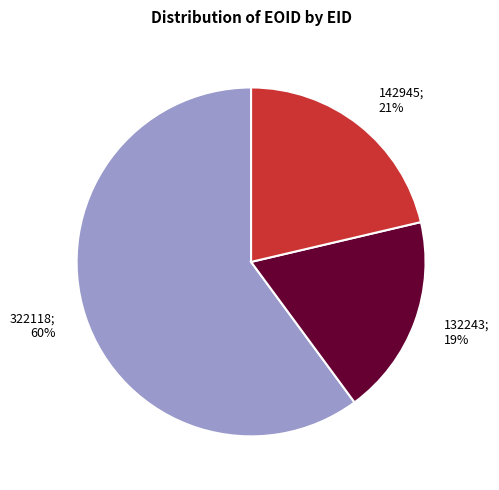

Does any single category account for the majority?

Yes